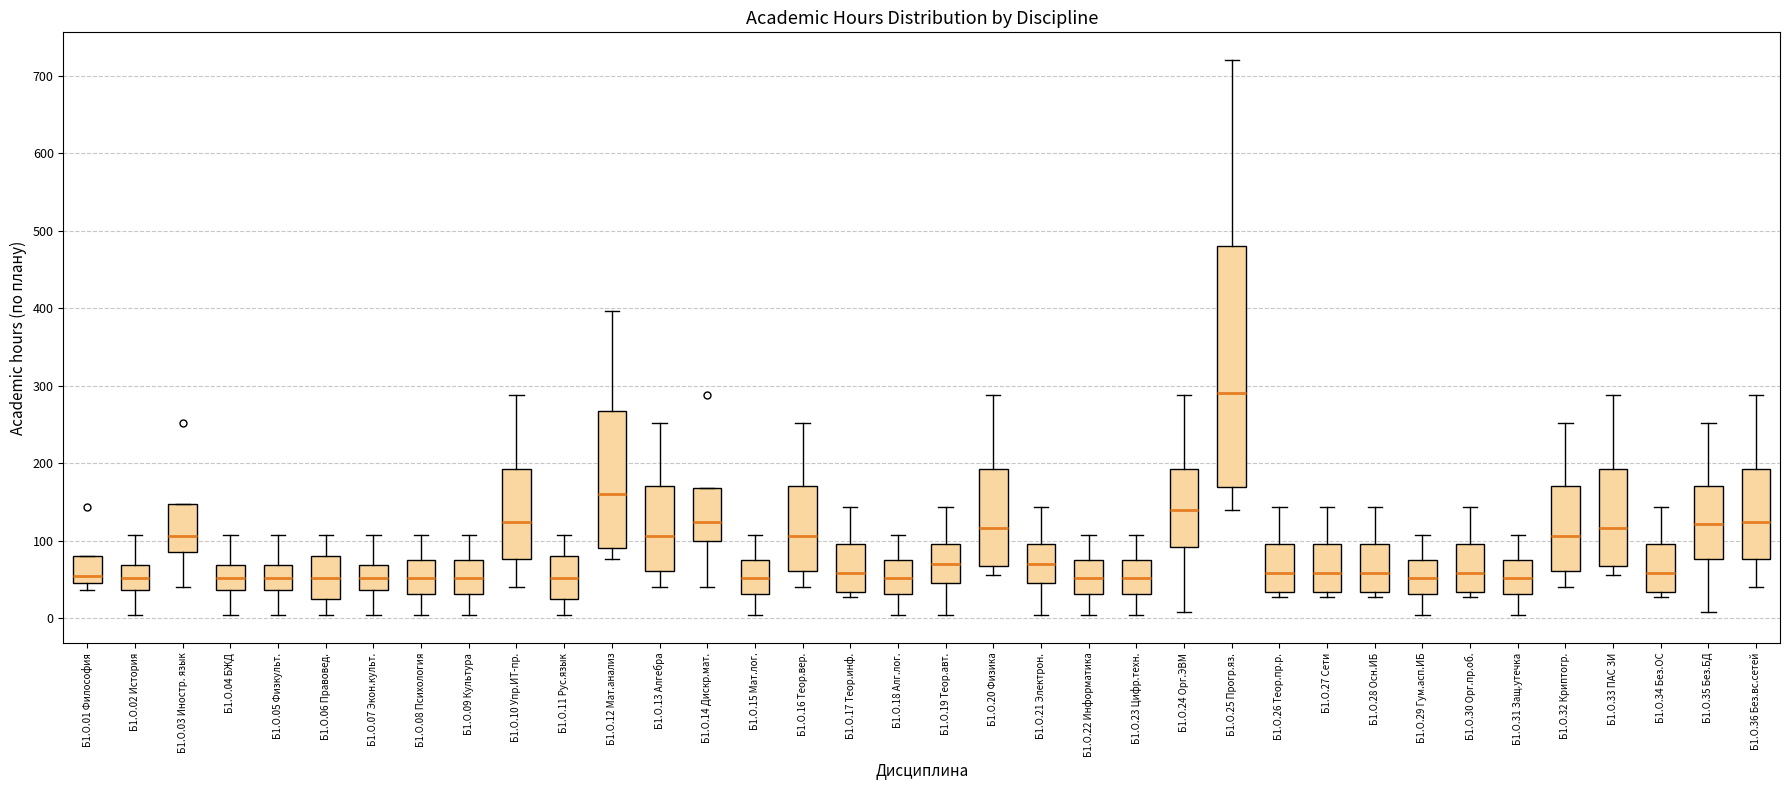

Reading left to right, read every box against the y-axis: the position of its median line, the range the box covers, and the ends of its whiskers. The values are not printed on the chart, so give them approximately, as read against the axis.

Б1.О.01 Философия: median 50 (just above the box's lower edge), box 50 to 80, whiskers 40 to 80
Б1.О.02 История: median 50, box 40 to 70, whiskers 0 to 110
Б1.О.03 Иностр. язык: median 110, box 90 to 150, whiskers 40 to 150
Б1.О.04 БЖД: median 50, box 40 to 70, whiskers 0 to 110
Б1.О.05 Физкульт.: median 50, box 40 to 70, whiskers 0 to 110
Б1.О.06 Правовед.: median 50, box 30 to 80, whiskers 0 to 110
Б1.О.07 Экон.культ.: median 50, box 40 to 70, whiskers 0 to 110
Б1.О.08 Психология: median 50, box 30 to 80, whiskers 0 to 110
Б1.О.09 Культура: median 50, box 30 to 80, whiskers 0 to 110
Б1.О.10 Упр.ИТ-пр.: median 120, box 80 to 190, whiskers 40 to 290
Б1.О.11 Рус.язык: median 50, box 30 to 80, whiskers 0 to 110
Б1.О.12 Мат.анализ: median 160, box 90 to 270, whiskers 80 to 400
Б1.О.13 Алгебра: median 110, box 60 to 170, whiskers 40 to 250
Б1.О.14 Дискр.мат.: median 120, box 100 to 170, whiskers 40 to 170
Б1.О.15 Мат.лог.: median 50, box 30 to 80, whiskers 0 to 110
Б1.О.16 Теор.вер.: median 110, box 60 to 170, whiskers 40 to 250
Б1.О.17 Теор.инф.: median 60, box 30 to 100, whiskers 30 (just below the box's lower edge) to 140
Б1.О.18 Алг.лог.: median 50, box 30 to 80, whiskers 0 to 110
Б1.О.19 Теор.авт.: median 70, box 50 to 100, whiskers 0 to 140
Б1.О.20 Физика: median 120, box 70 to 190, whiskers 60 to 290
Б1.О.21 Электрон.: median 70, box 50 to 100, whiskers 0 to 140
Б1.О.22 Информатика: median 50, box 30 to 80, whiskers 0 to 110
Б1.О.23 Цифр.техн.: median 50, box 30 to 80, whiskers 0 to 110
Б1.О.24 Орг.ЭВМ: median 140, box 90 to 190, whiskers 10 to 290
Б1.О.25 Прогр.яз.: median 290, box 170 to 480, whiskers 140 to 720
Б1.О.26 Теор.пр.р.: median 60, box 30 to 100, whiskers 30 (just below the box's lower edge) to 140
Б1.О.27 Сети: median 60, box 30 to 100, whiskers 30 (just below the box's lower edge) to 140
Б1.О.28 Осн.ИБ: median 60, box 30 to 100, whiskers 30 (just below the box's lower edge) to 140
Б1.О.29 Гум.асп.ИБ: median 50, box 30 to 80, whiskers 0 to 110
Б1.О.30 Орг.пр.об.: median 60, box 30 to 100, whiskers 30 (just below the box's lower edge) to 140
Б1.О.31 Защ.утечка: median 50, box 30 to 80, whiskers 0 to 110
Б1.О.32 Криптогр.: median 110, box 60 to 170, whiskers 40 to 250
Б1.О.33 ПАС ЗИ: median 120, box 70 to 190, whiskers 60 to 290
Б1.О.34 Без.ОС: median 60, box 30 to 100, whiskers 30 (just below the box's lower edge) to 140
Б1.О.35 Без.БД: median 120, box 80 to 170, whiskers 10 to 250
Б1.О.36 Без.вс.сетей: median 120, box 80 to 190, whiskers 40 to 290